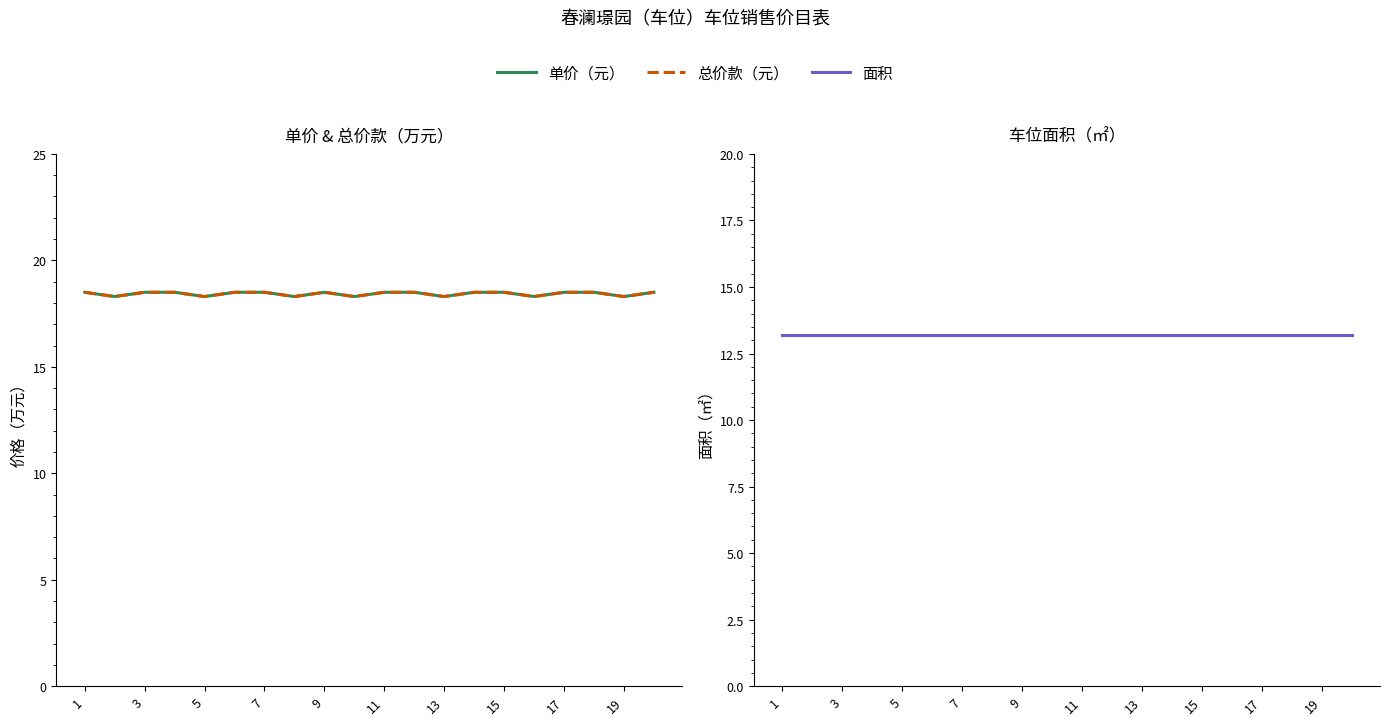

What is the approximate value of 面积 at 13?

13.2